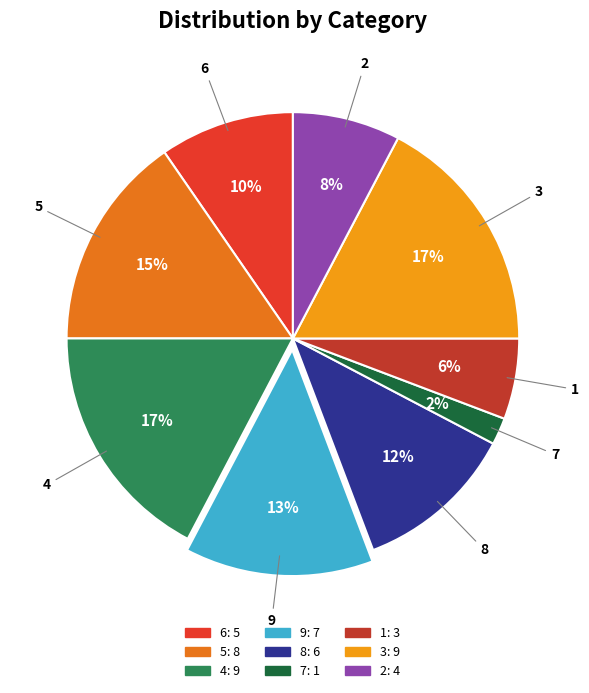

To the nearest percent, what percentage of the pie is 3?

17%